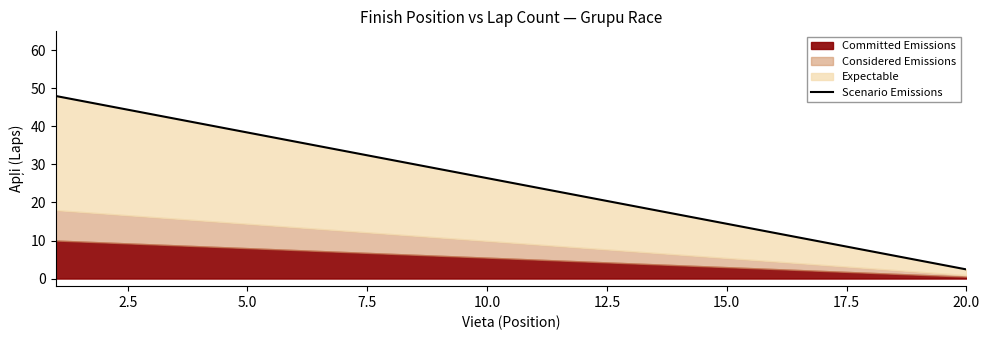

Reading right to left, transcribe all the data shown in this chart.

2.4	4.8	7.2	9.6	12.0	14.4	16.8	19.2	21.6	24.0	26.4	28.8	31.2	33.6	36.0	38.4	40.8	43.2	45.6	48.0